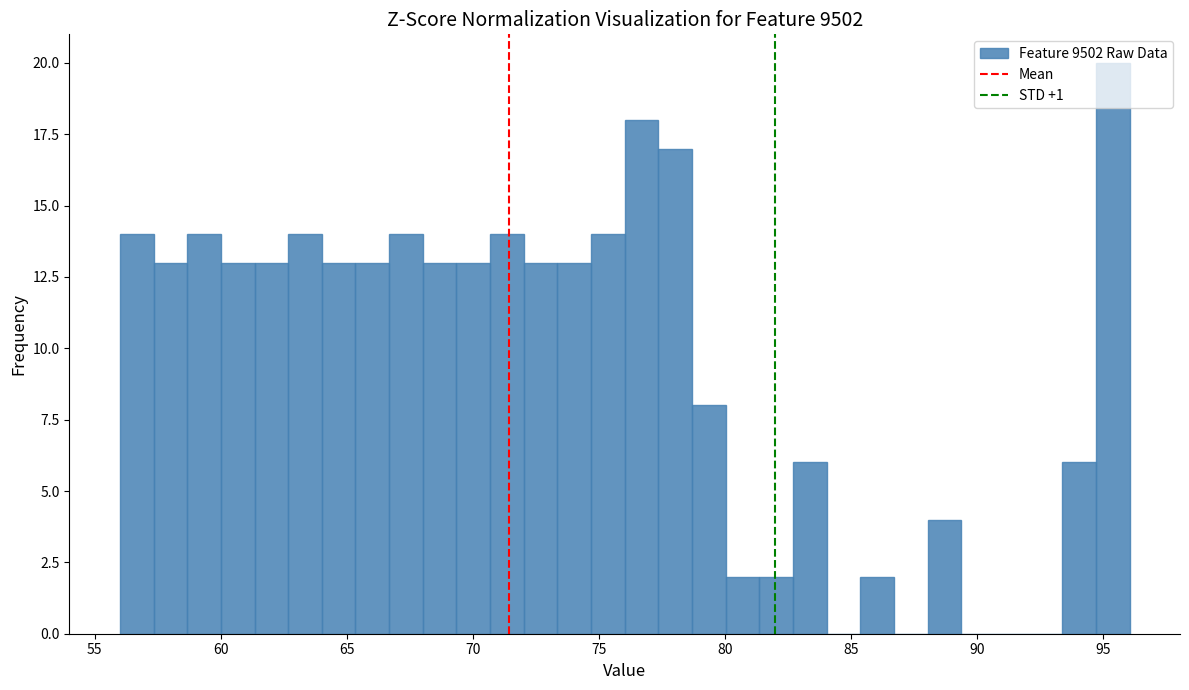

Read against the x-axis, roughly where is the centre of the tallest bar?

95.5